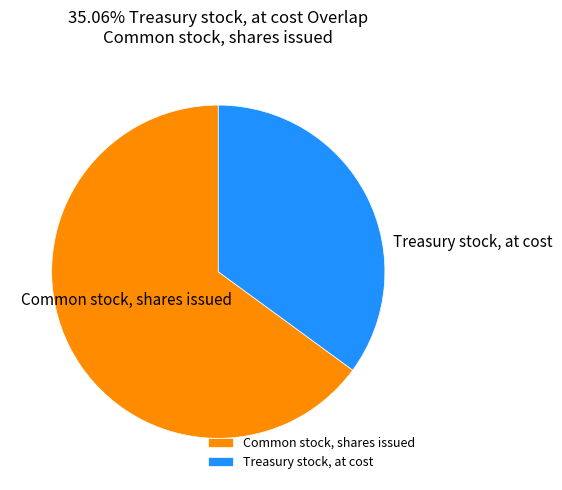

True or false: Common stock, shares issued accounts for 74% of the total.

False